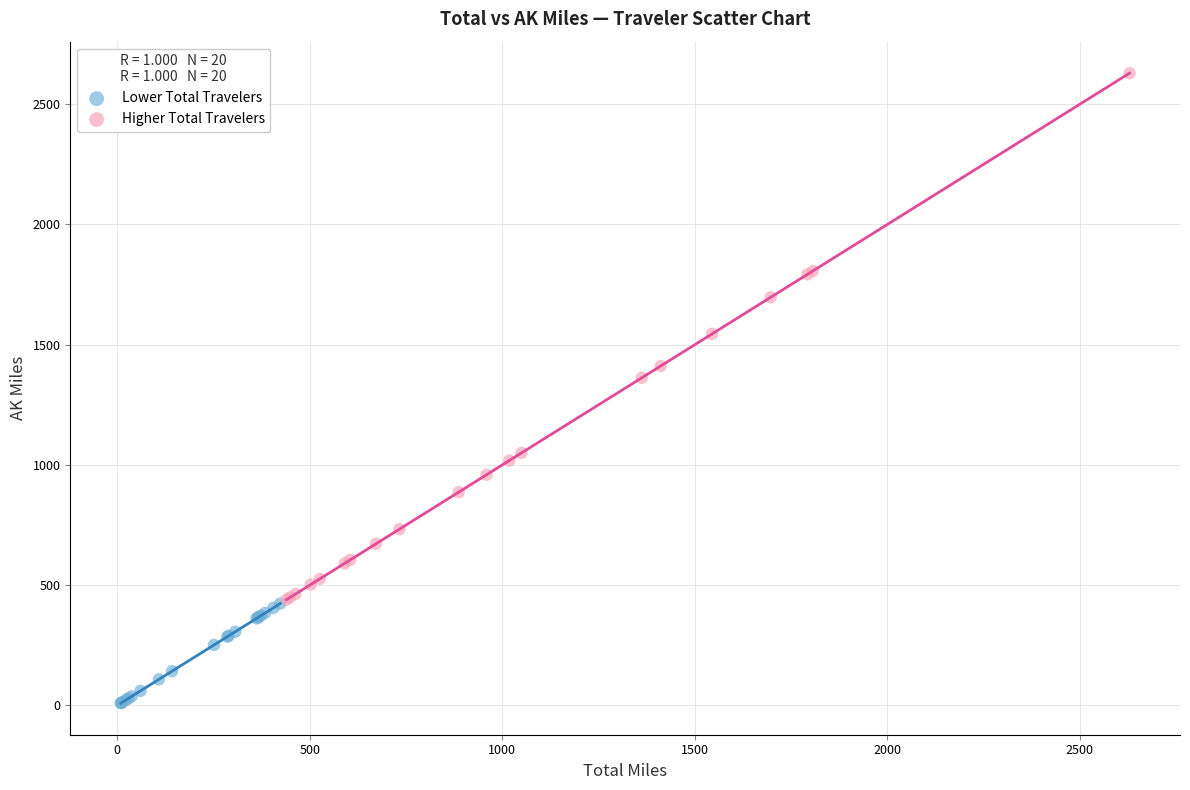

Which series reaches the minimum Y coordinate?

Lower Total Travelers